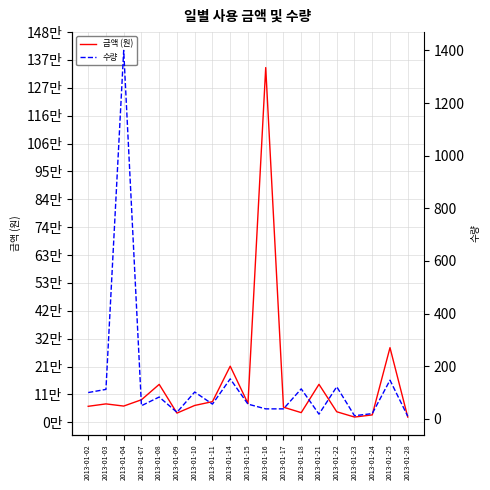

How many distinct data groups are displayed?

2